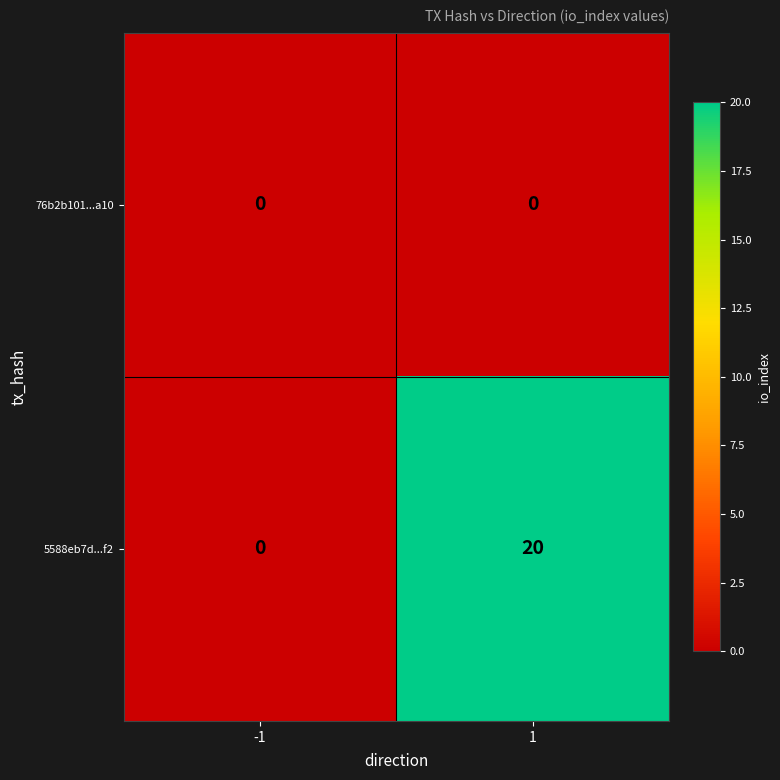

Rank the series by their maximum value, from lowest to highest.

76b2b101...a10, 5588eb7d...f2